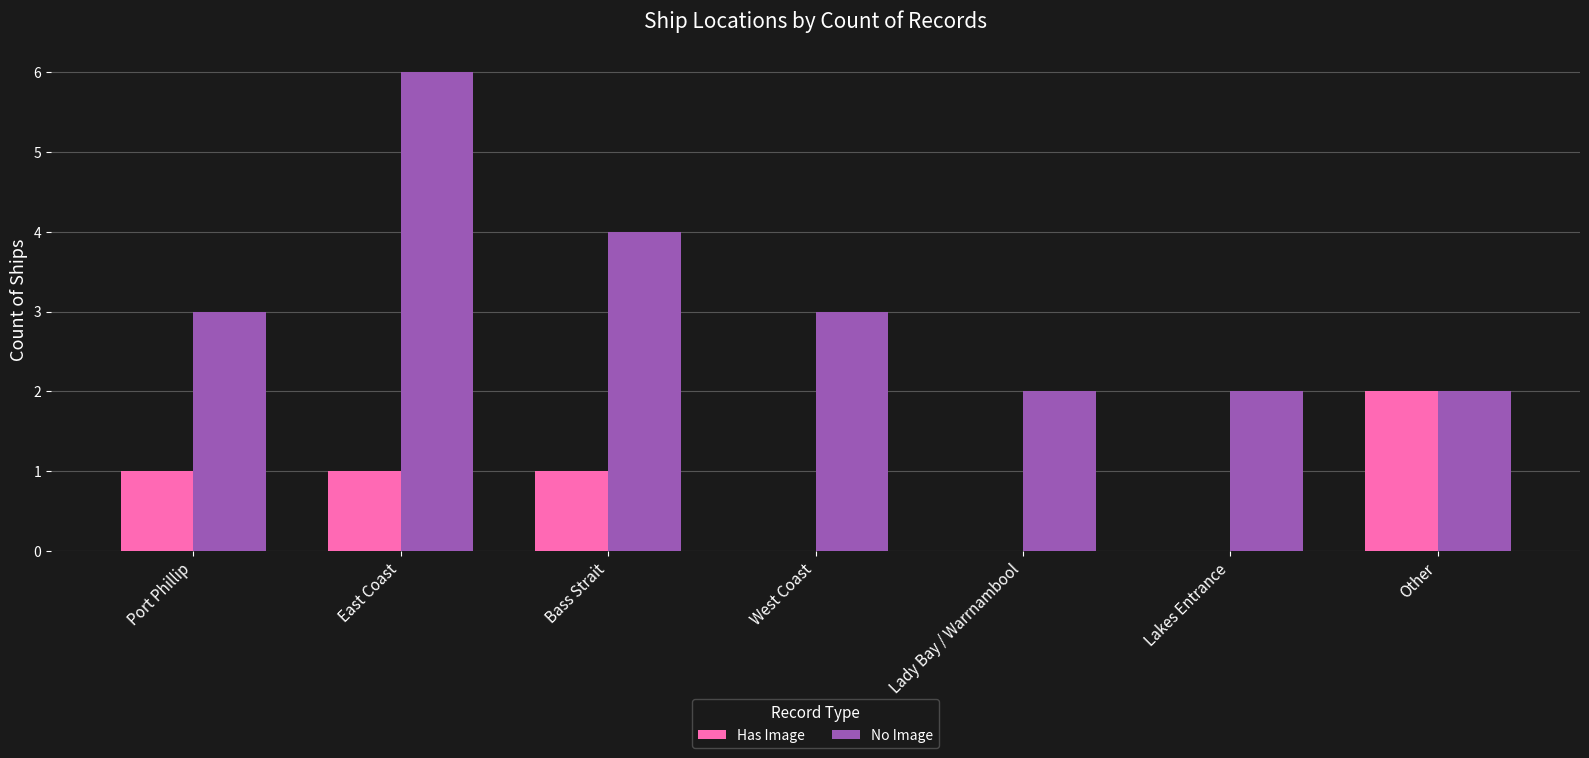

What is the sum of the Has Image values at Other and Port Phillip?

3